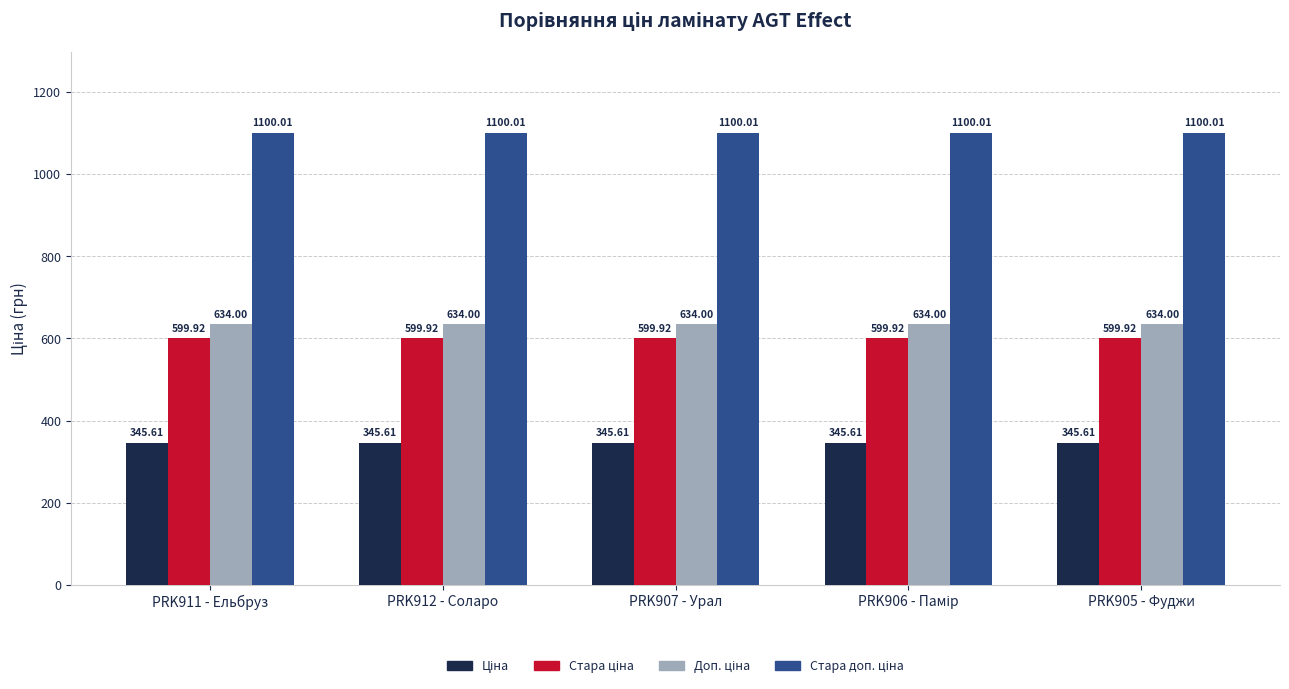

What is the label of the 5th bar from the left?

PRK905 - Фуджи